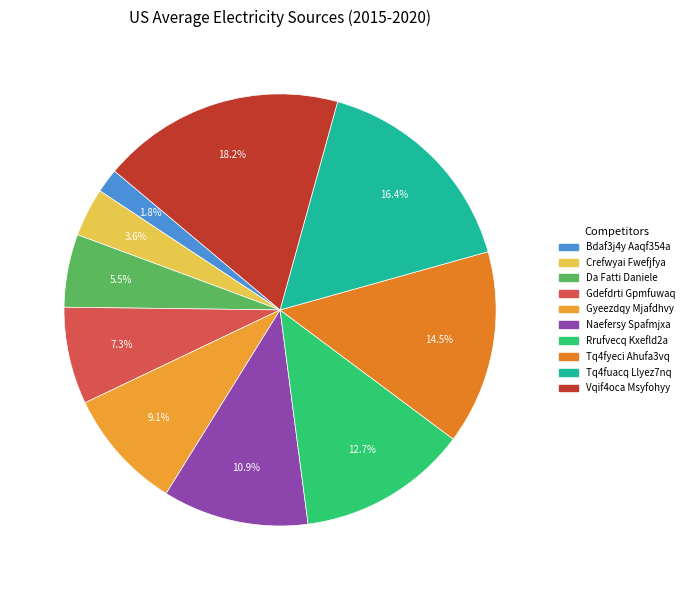

The Tq4fuacq Llyez7nq slice represents 16% of the pie. True or false?

True